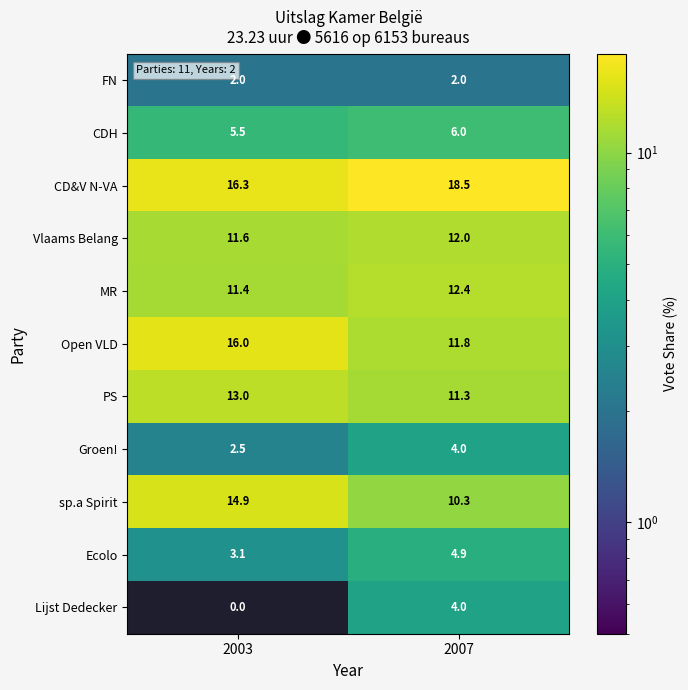

At 2003, list the series in order from smallest to largest.

Lijst Dedecker, FN, Groen!, Ecolo, CDH, MR, Vlaams Belang, PS, sp.a Spirit, Open VLD, CD&V N-VA